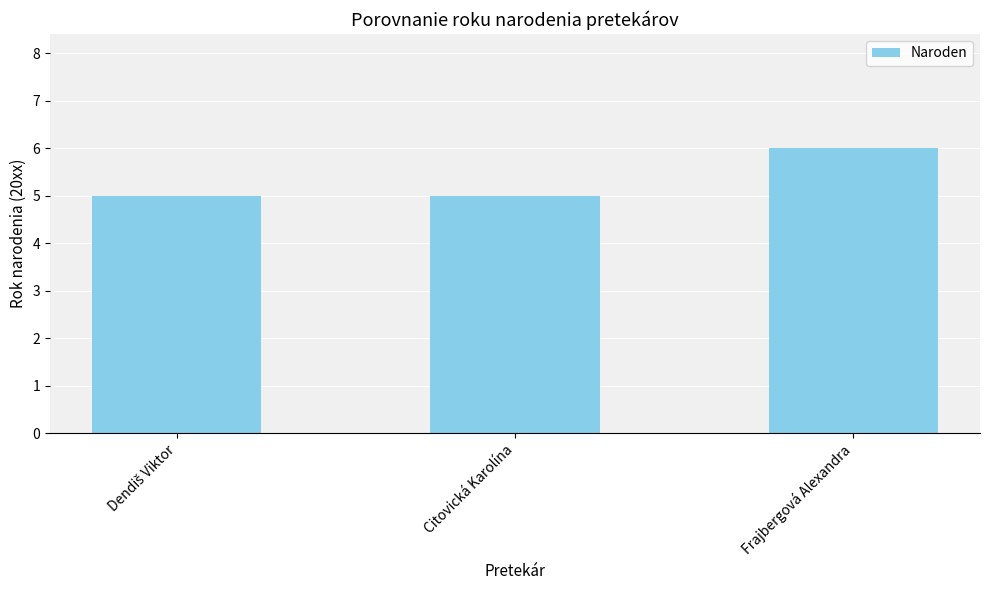

Reading right to left, list all the values displayed in this chart.

6	5	5